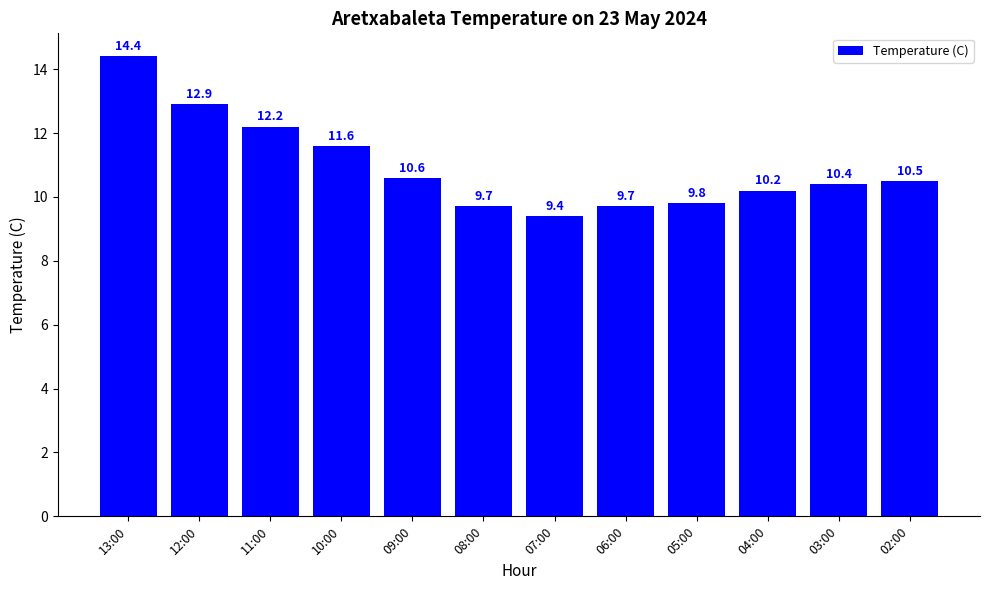

Does the chart contain any negative values?

No